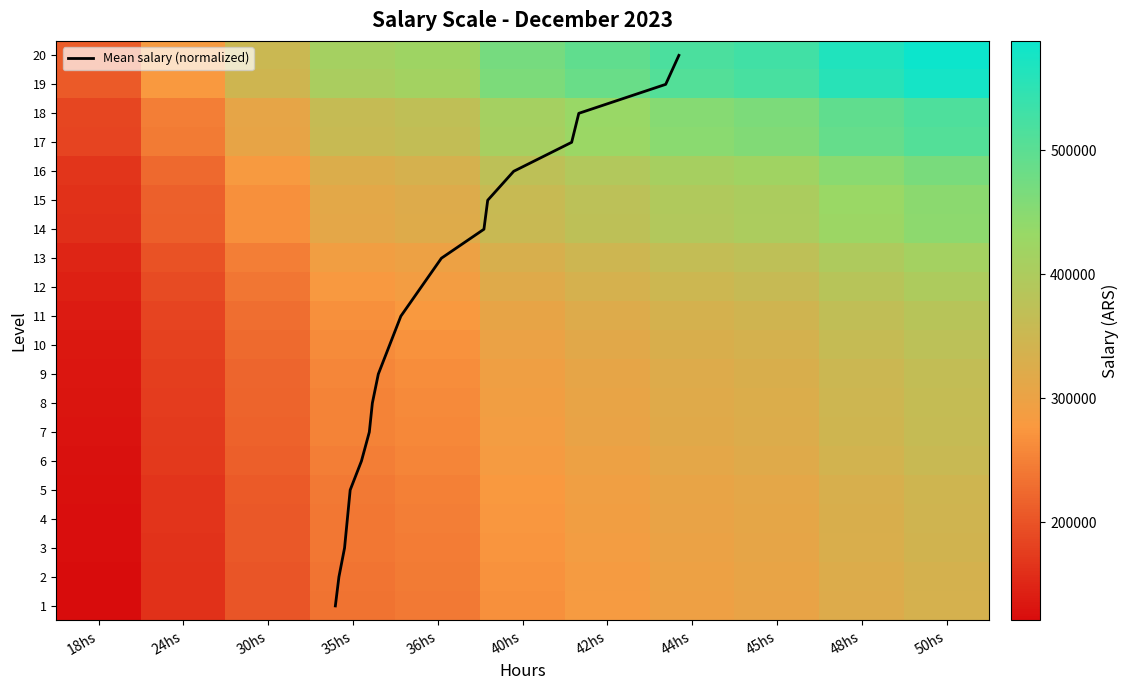

What is the sum of the 5 values at 24hs and 30hs?

374083.1